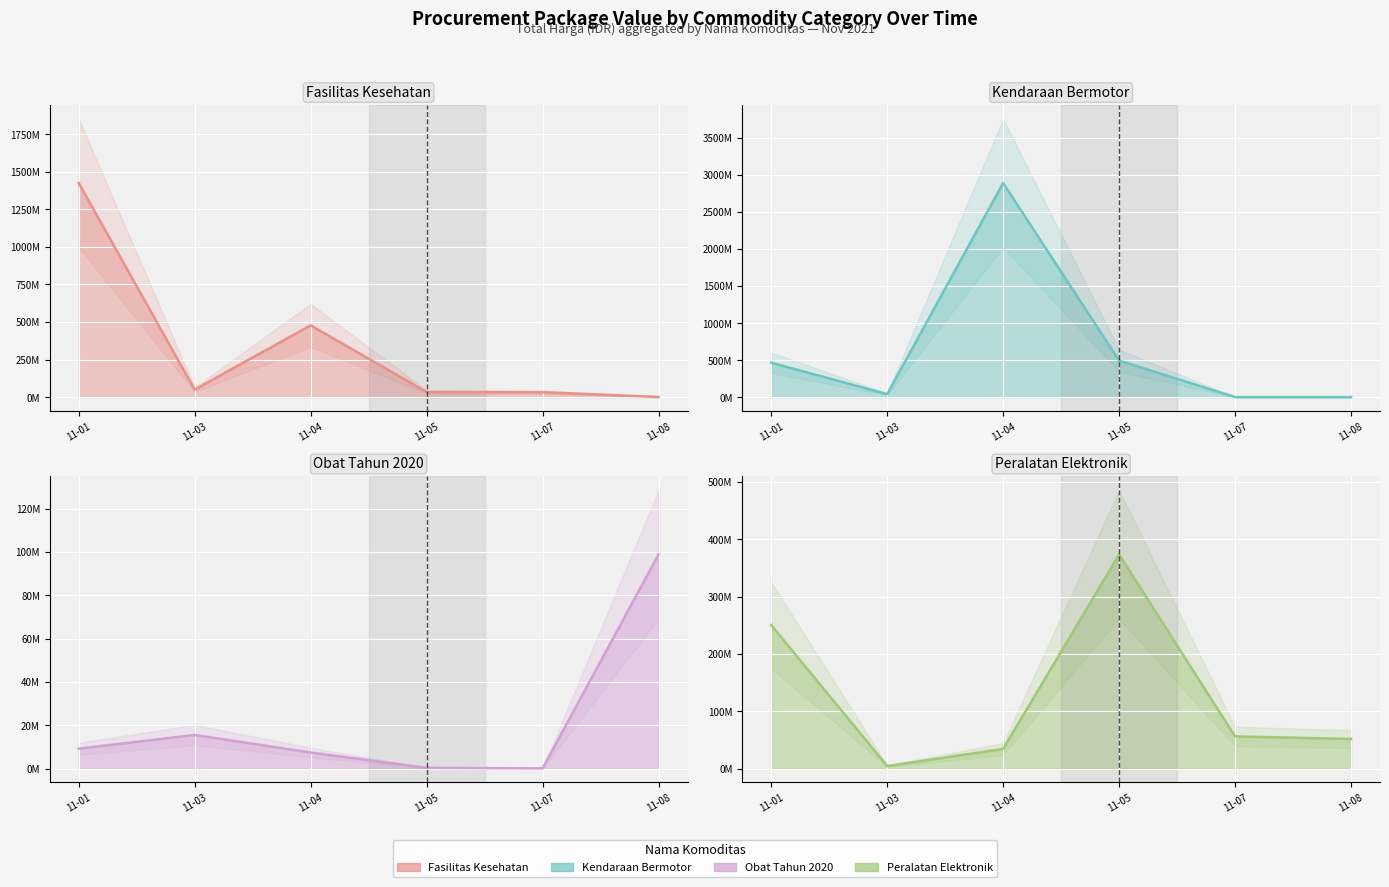

Reading left to right, what are all the values shown in this chart?

Fasilitas Kesehatan: 11-01=1425867900	11-03=49730040	11-04=477600000	11-05=34000000	11-07=32441200	11-08=577875
Kendaraan Bermotor: 11-01=464002100	11-03=39440000	11-04=2892122000	11-05=493000000	11-07=0	11-08=0
Obat Tahun 2020: 11-01=9180000	11-03=15513960	11-04=7401240	11-05=333600	11-07=78000	11-08=98772570
Peralatan Elektronik: 11-01=250350000	11-03=4350000	11-04=34292000	11-05=373404000	11-07=56152800	11-08=51601000